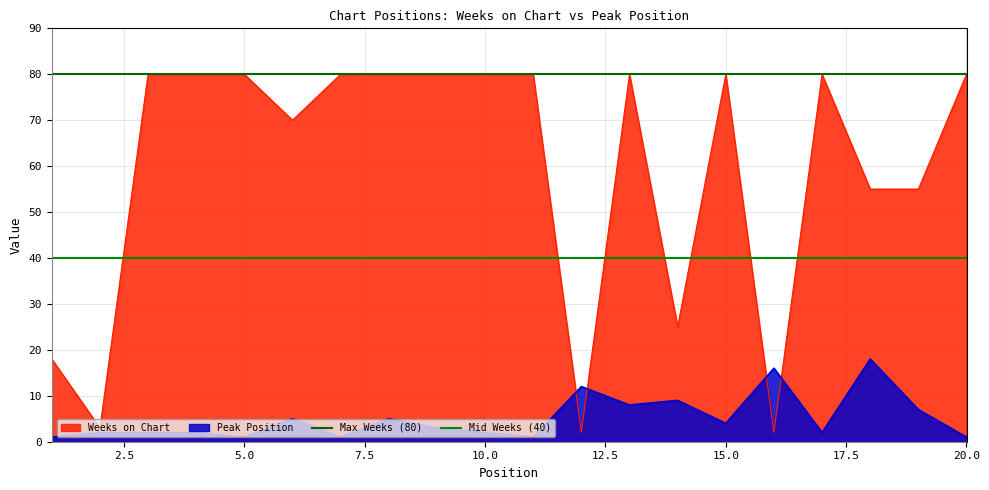

What is the highest value of the Weeks on Chart series?

80